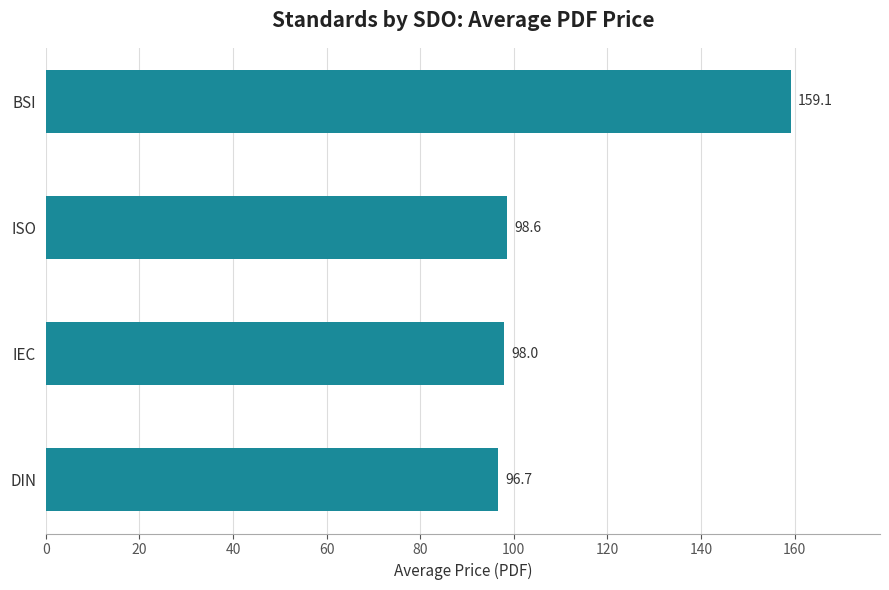

List the labels in order of value, smallest first.

DIN, IEC, ISO, BSI